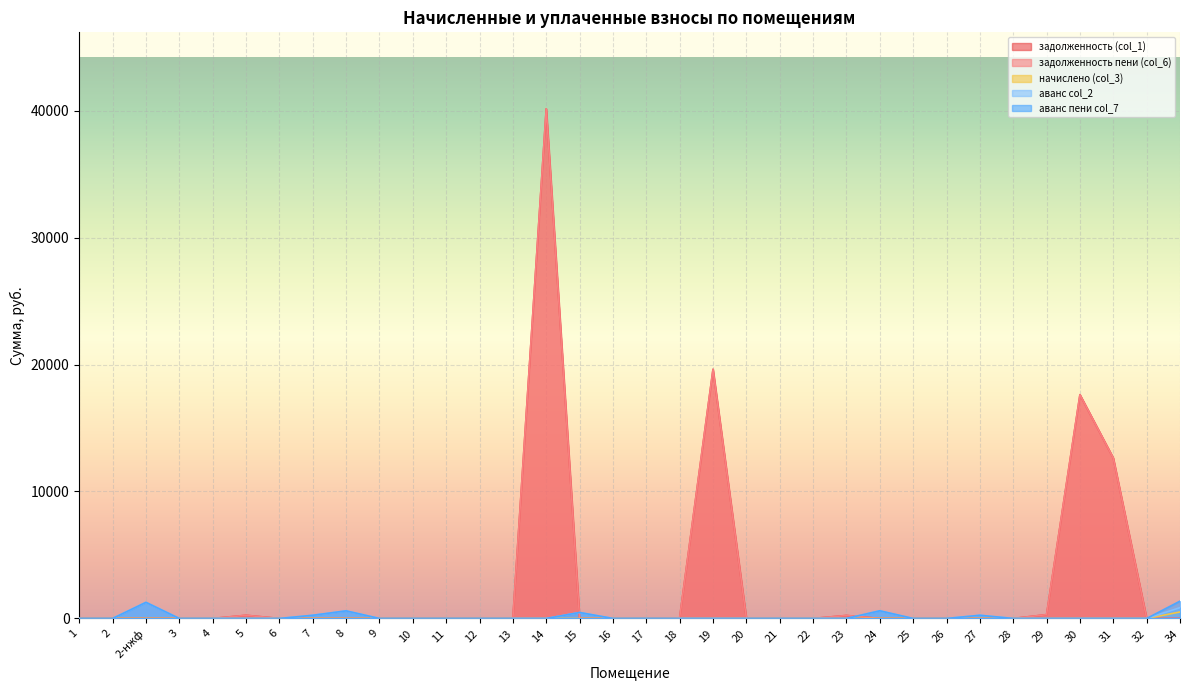

What is the difference between the maximum and minimum values in the начислено (col_3) series?

512.0